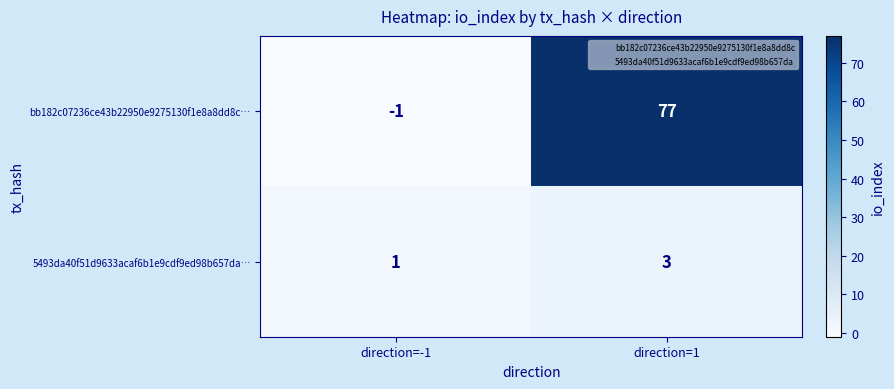

Which label corresponds to the largest value in the chart?

direction=1